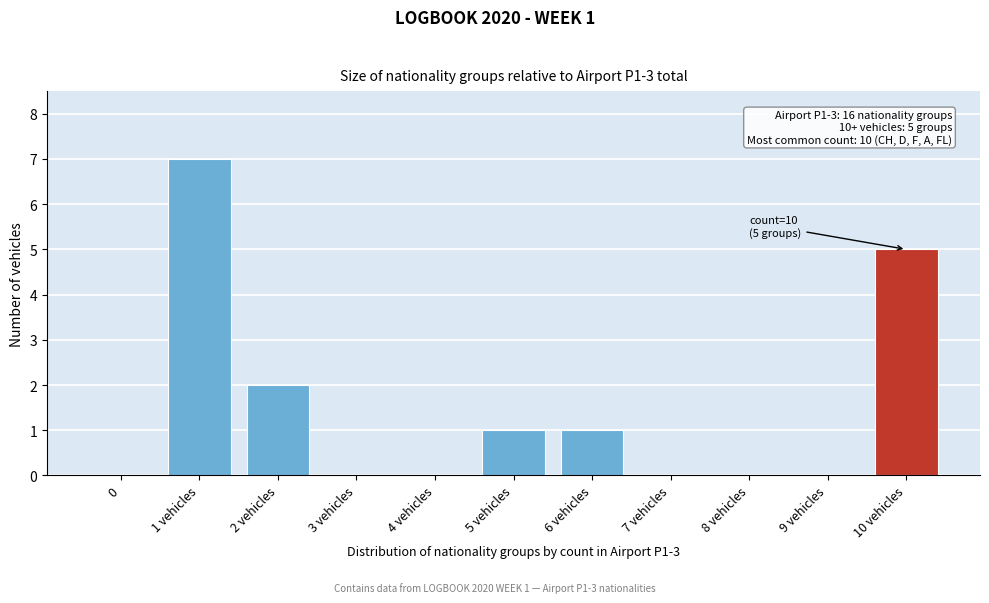

Reading left to right, extract all data points from this chart.

0=0	1 vehicles=7	2 vehicles=2	3 vehicles=0	4 vehicles=0	5 vehicles=1	6 vehicles=1	7 vehicles=0	8 vehicles=0	9 vehicles=0	10 vehicles=5